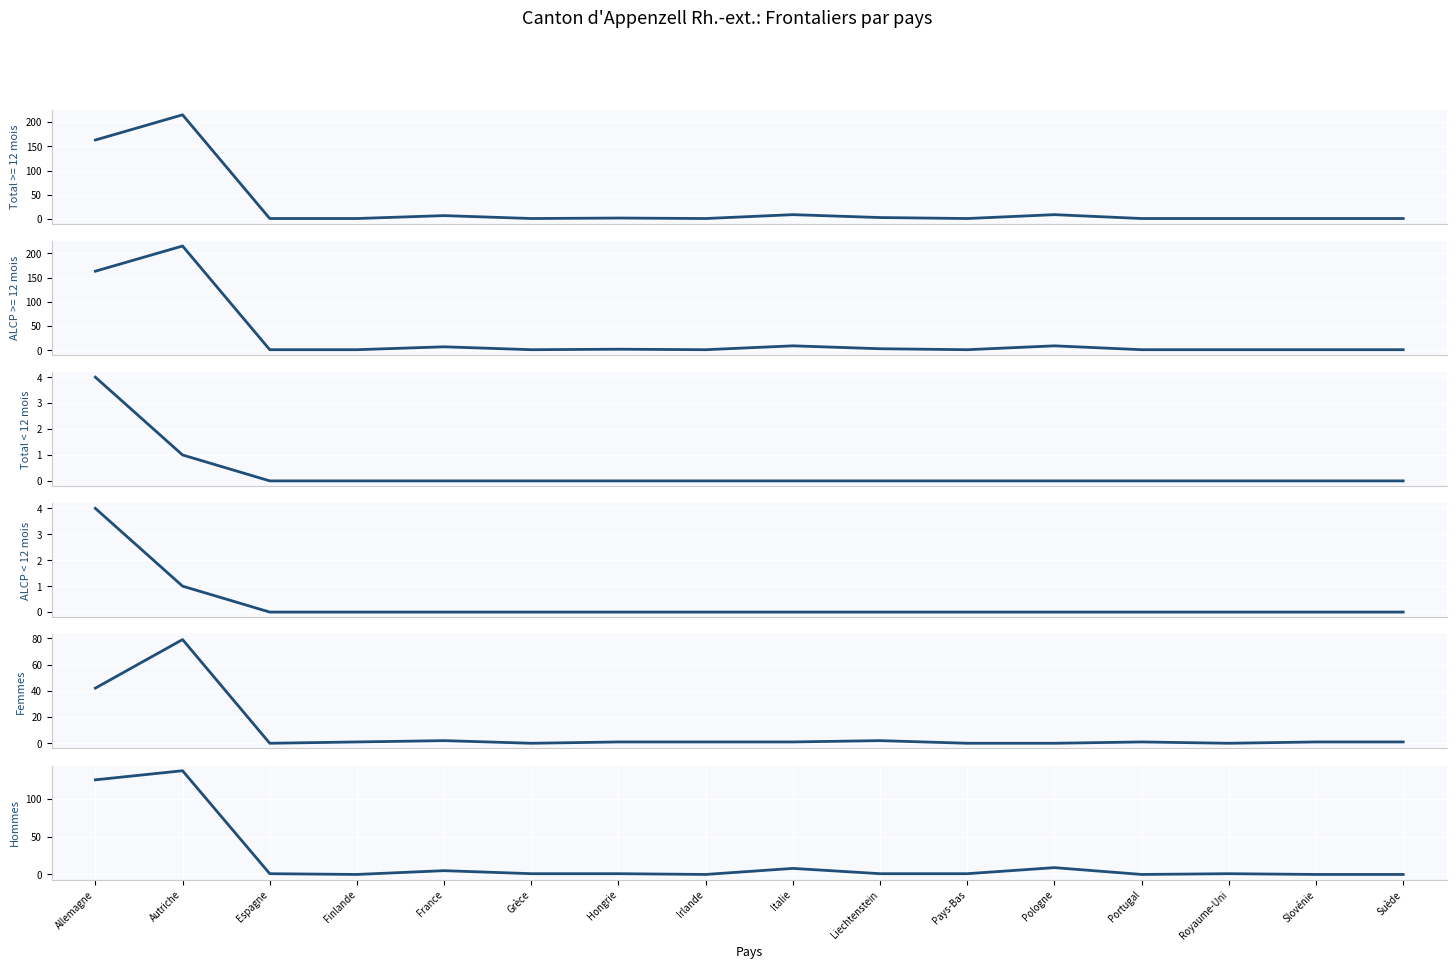

Which series has the widest spread of values?

Hommes